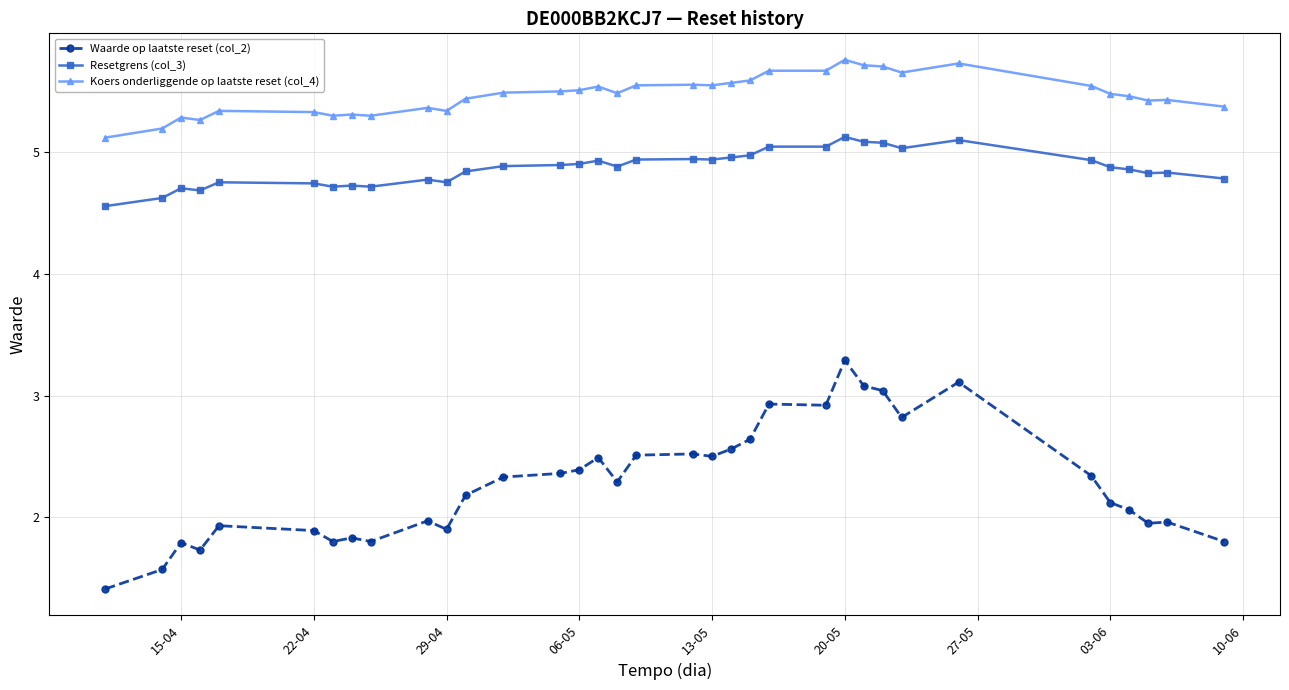

List the series in order of their peak value, highest first.

Koers onderliggende op laatste reset (col_4), Resetgrens (col_3), Waarde op laatste reset (col_2)